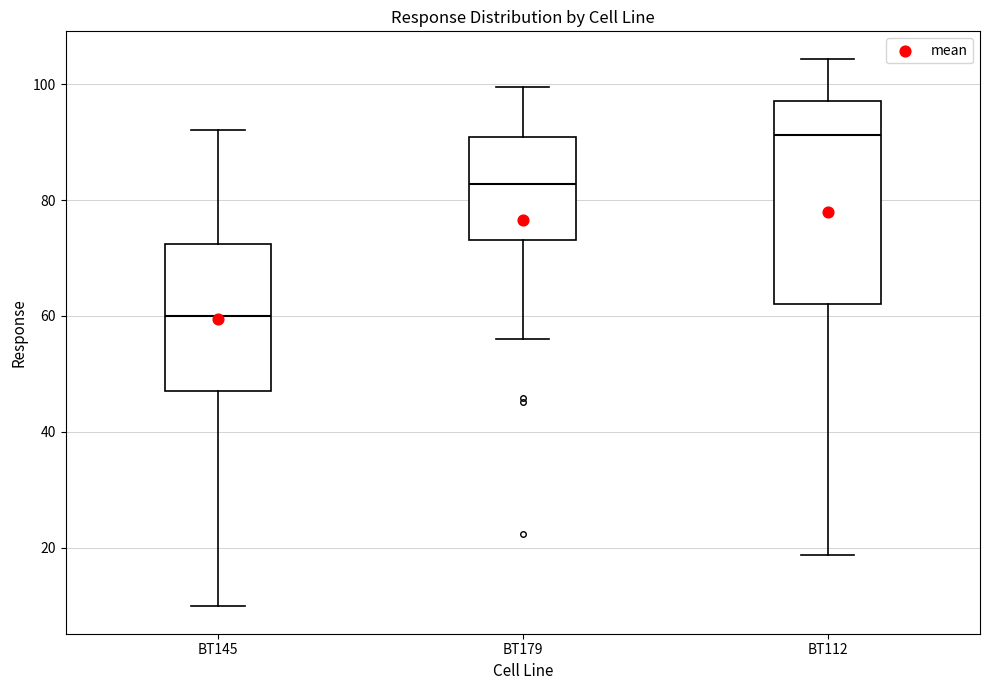

Which box's median line is the lowest?

BT145